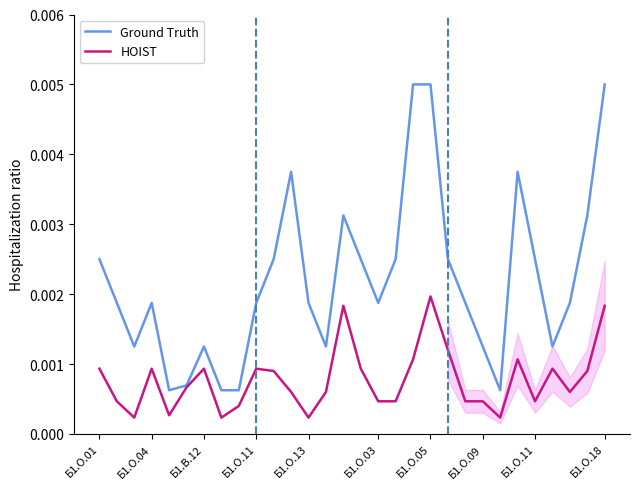

True or false: Ground Truth and HOIST intersect in this chart.

False